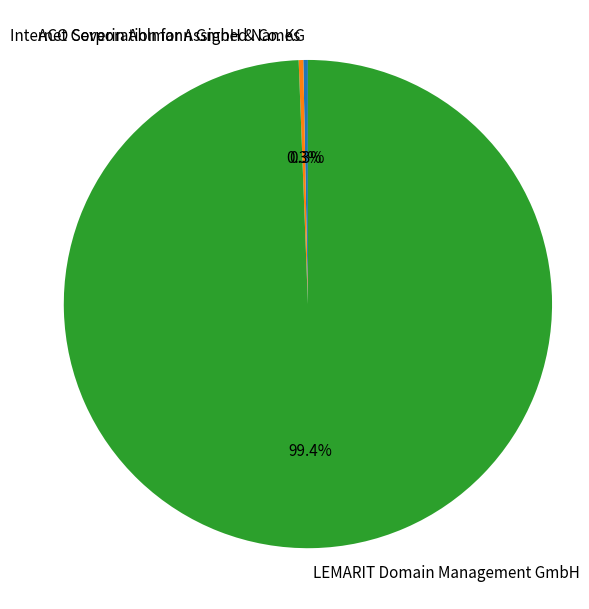

Count the number of slices in the pie.

3